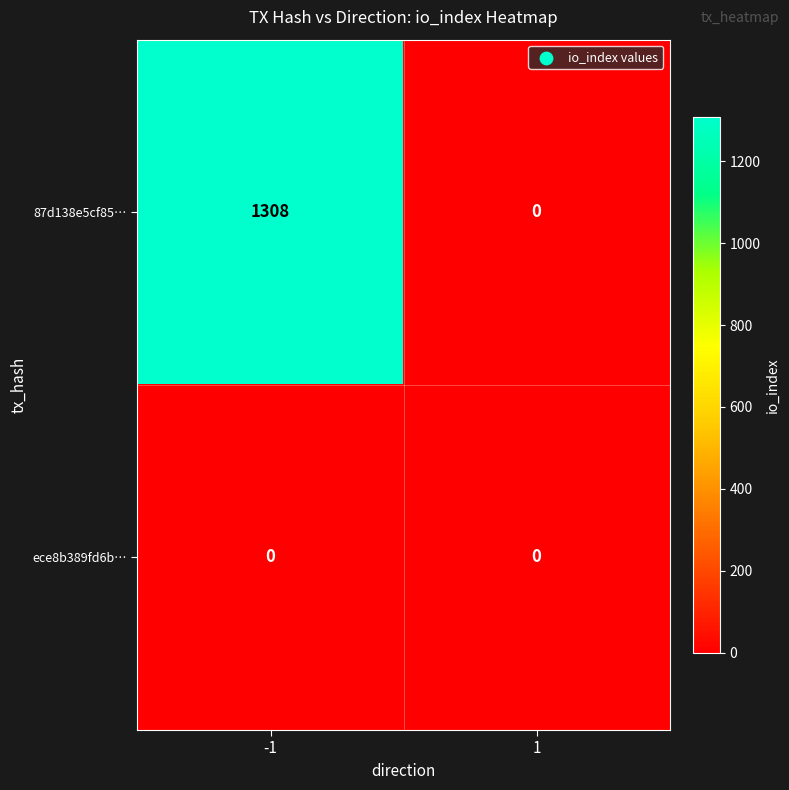

Reading left to right, what are all the values shown in this chart?

87d138e5cf85…: 1308	0
ece8b389fd6b…: 0	0